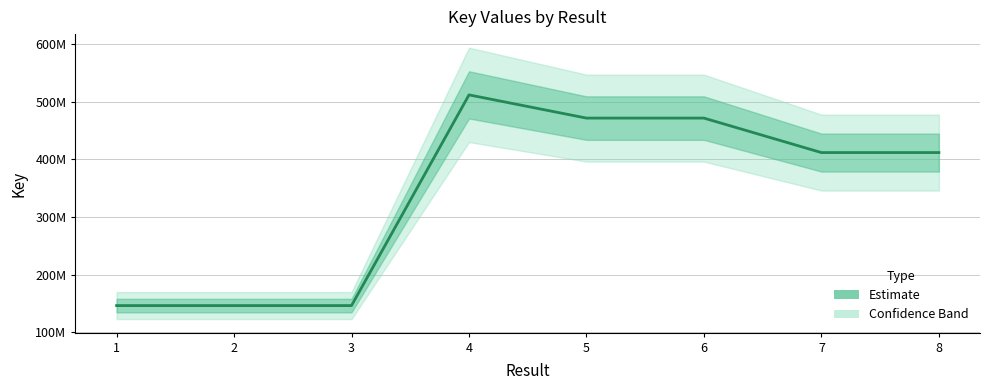

What is the sum of all values?

2718150330